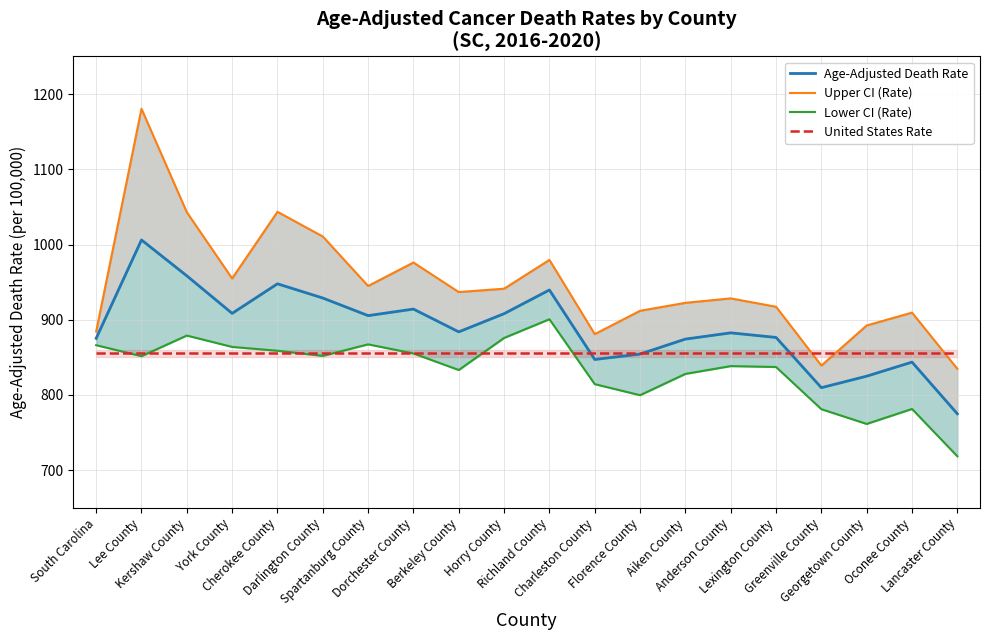

The Lower CI (Rate) series shows 761.5 at Georgetown County. True or false?

True